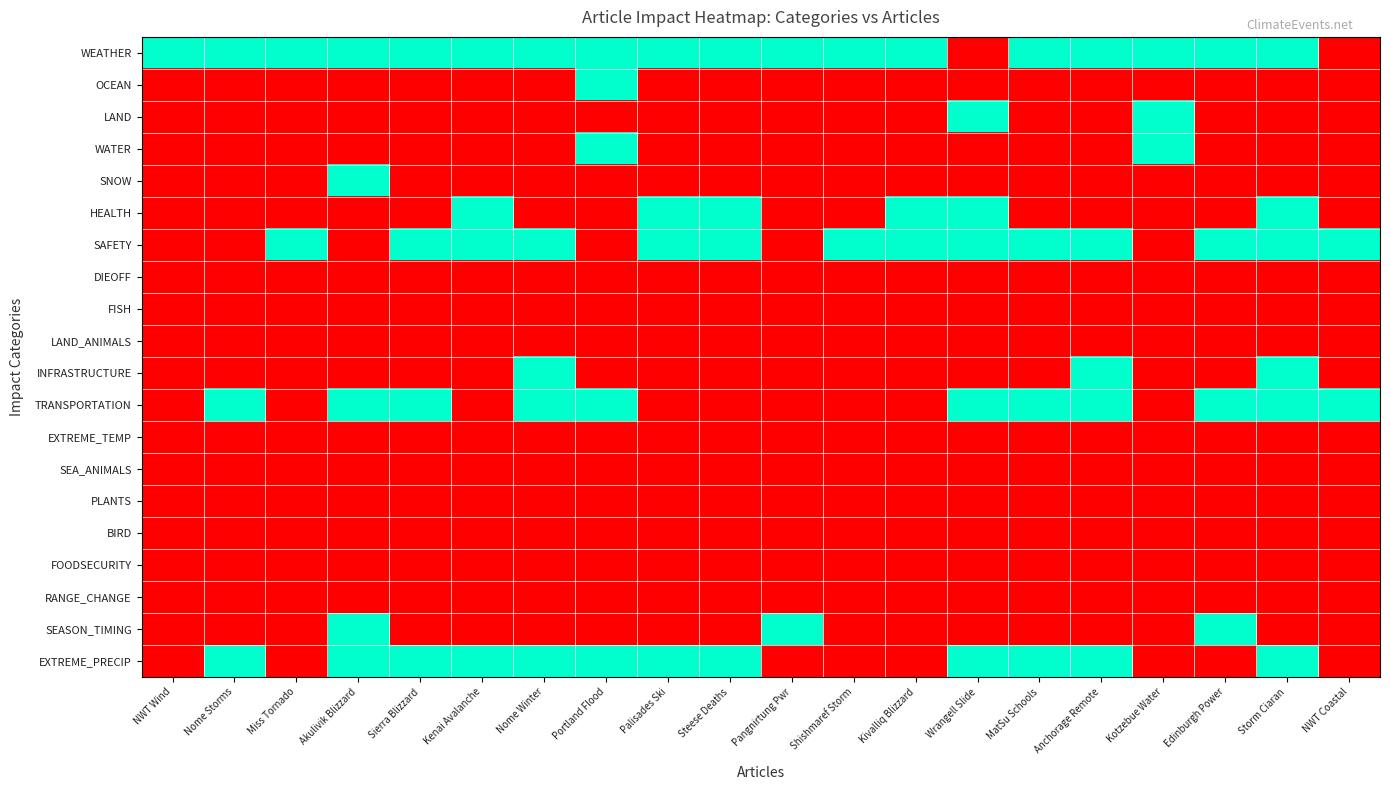

Which series has the largest total across all categories?

WEATHER